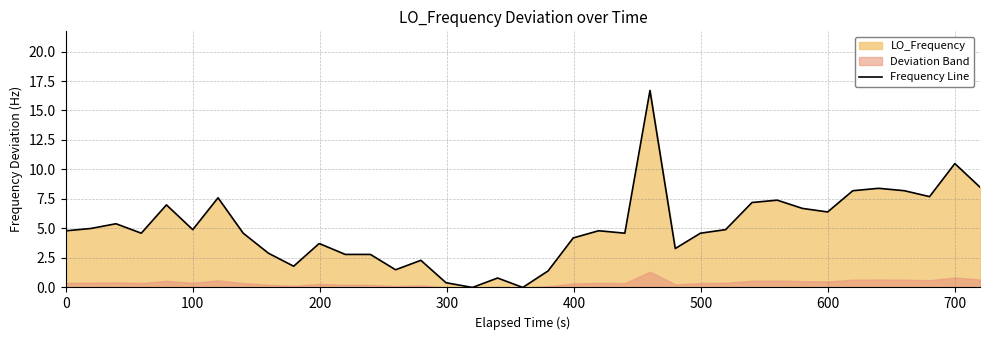

What is the maximum value for Frequency Line?

16.7